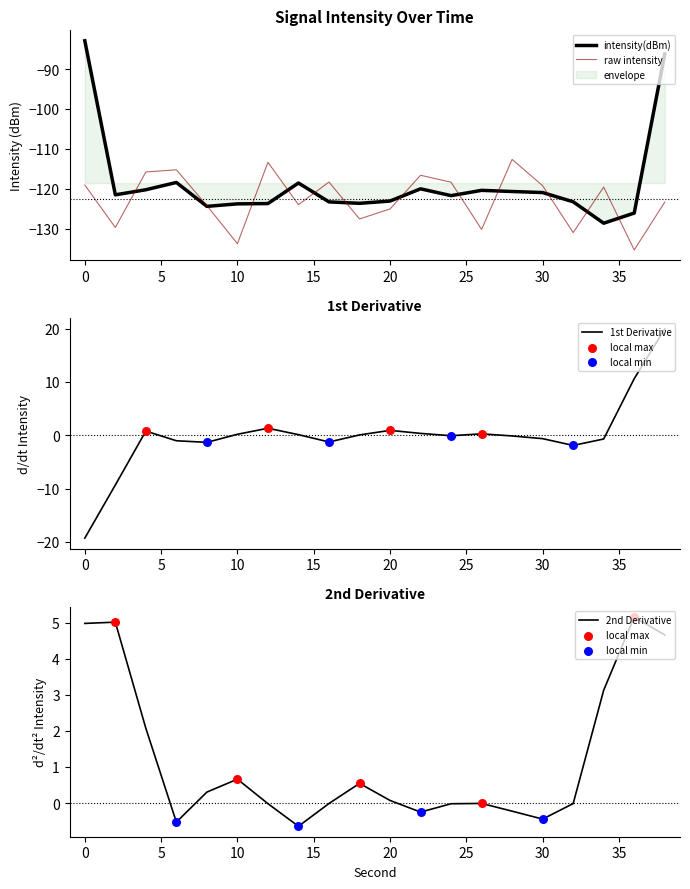

The value of raw intensity at 30 is -156.1. True or false?

False